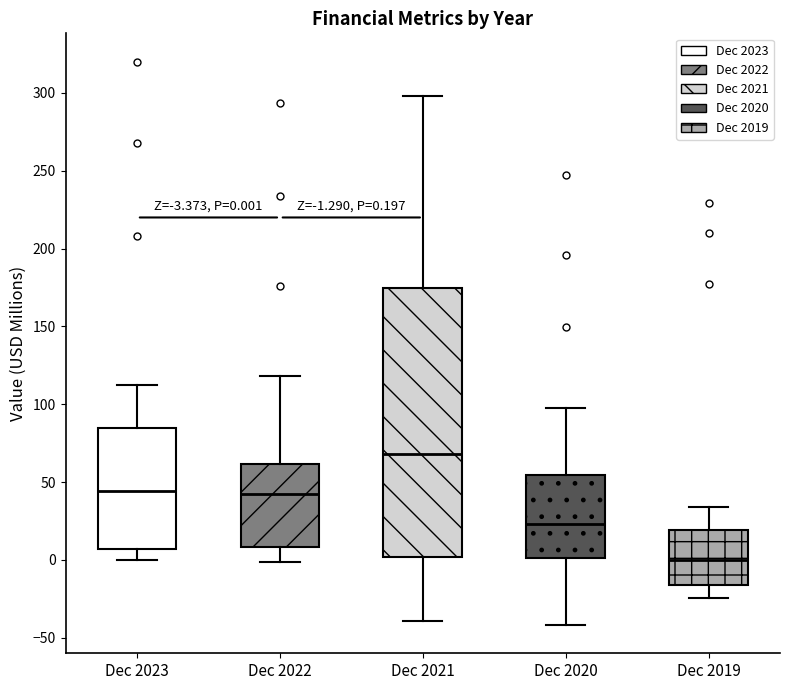

Which box has the highest median line?

Dec 2021